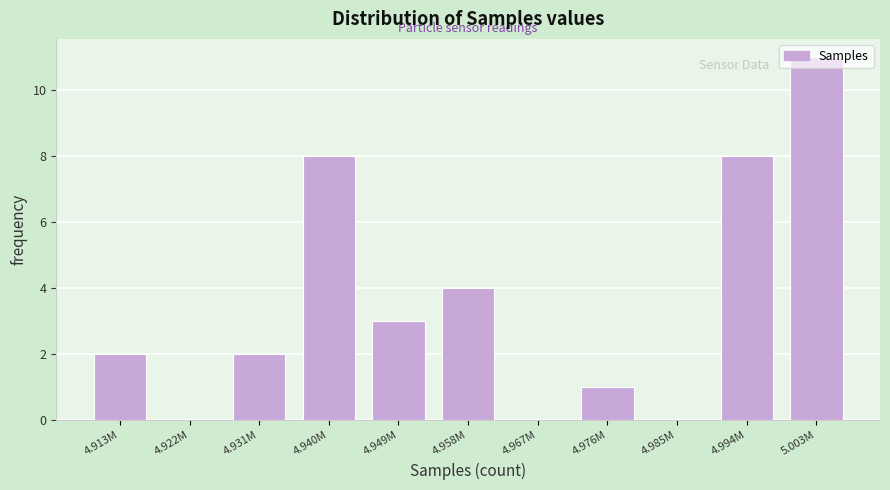

What is the change in value from 4.913M to 4.940M?

+6